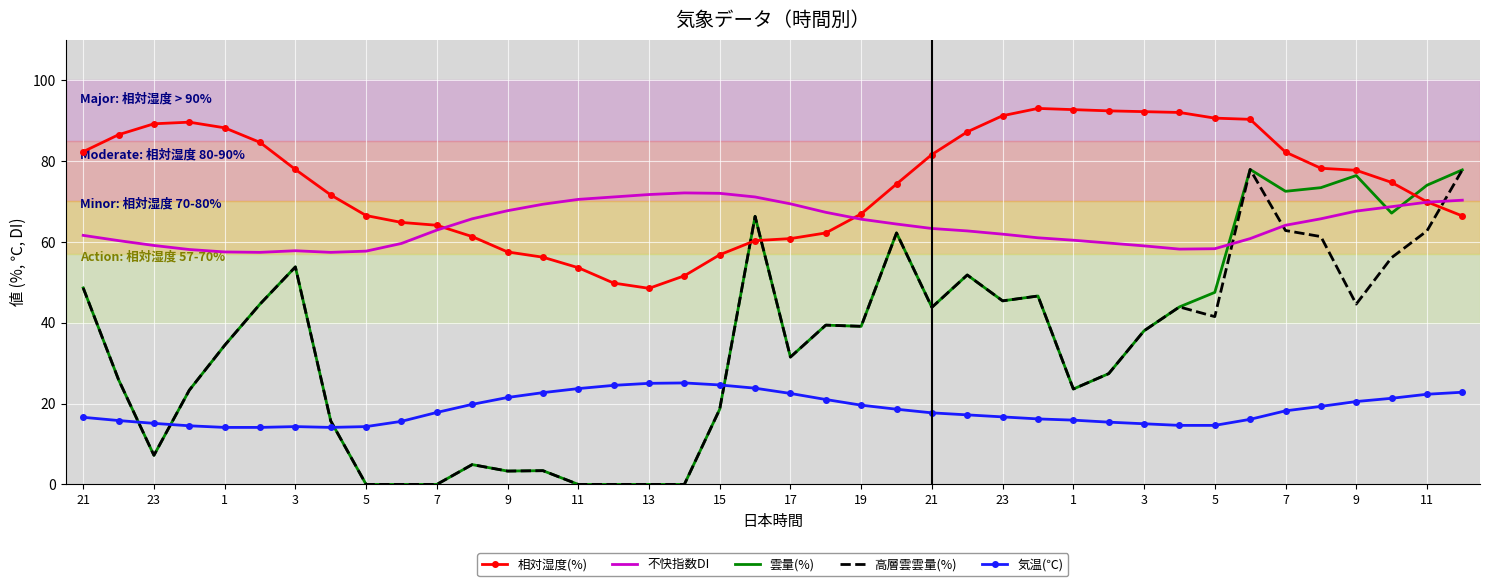

Which series has the largest total across all categories?

相対湿度(%)